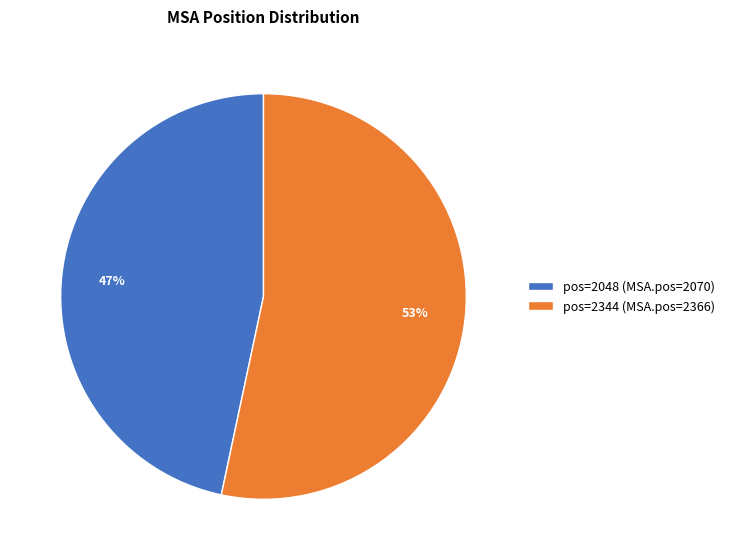

What is the largest slice in the pie chart?

pos=2344 (MSA.pos=2366)